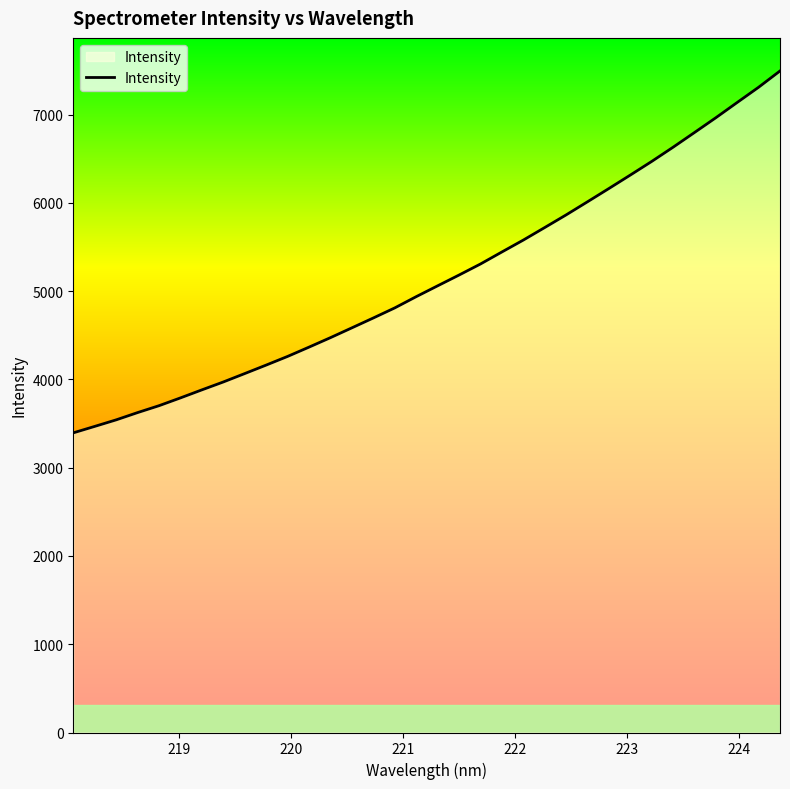

What is the difference between the maximum and minimum values?

4099.3